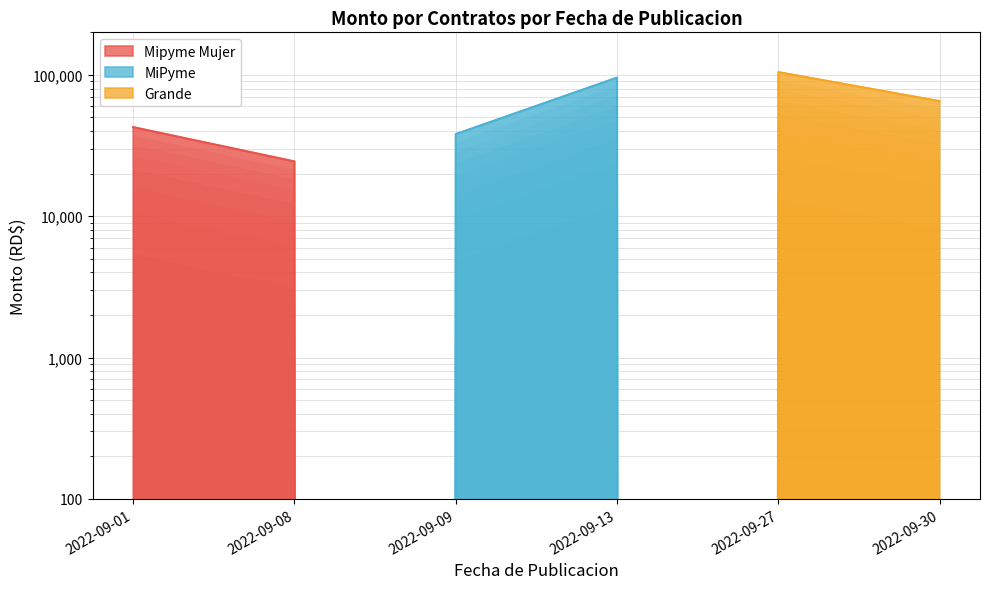

Which series has the largest range (max minus min)?

Grande